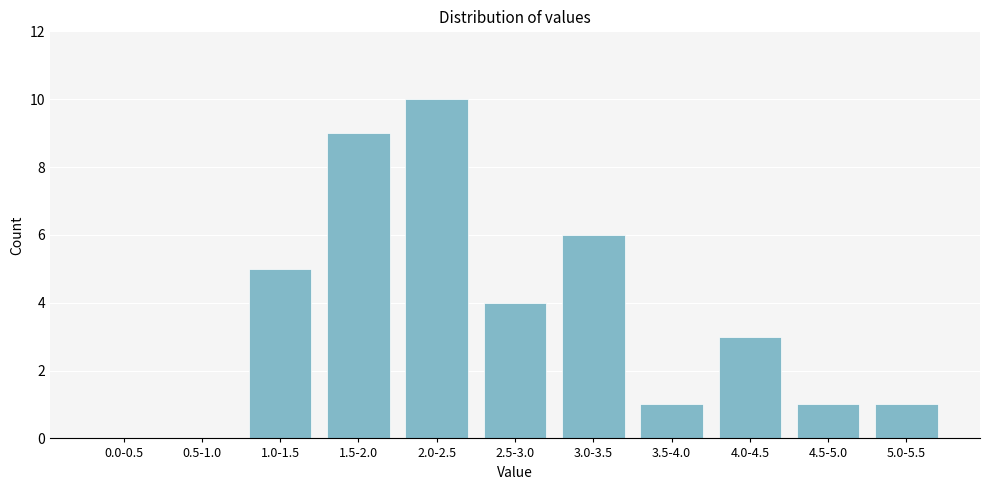

Reading right to left, what are all the values shown in this chart?

5.0-5.5=1	4.5-5.0=1	4.0-4.5=3	3.5-4.0=1	3.0-3.5=6	2.5-3.0=4	2.0-2.5=10	1.5-2.0=9	1.0-1.5=5	0.5-1.0=0	0.0-0.5=0